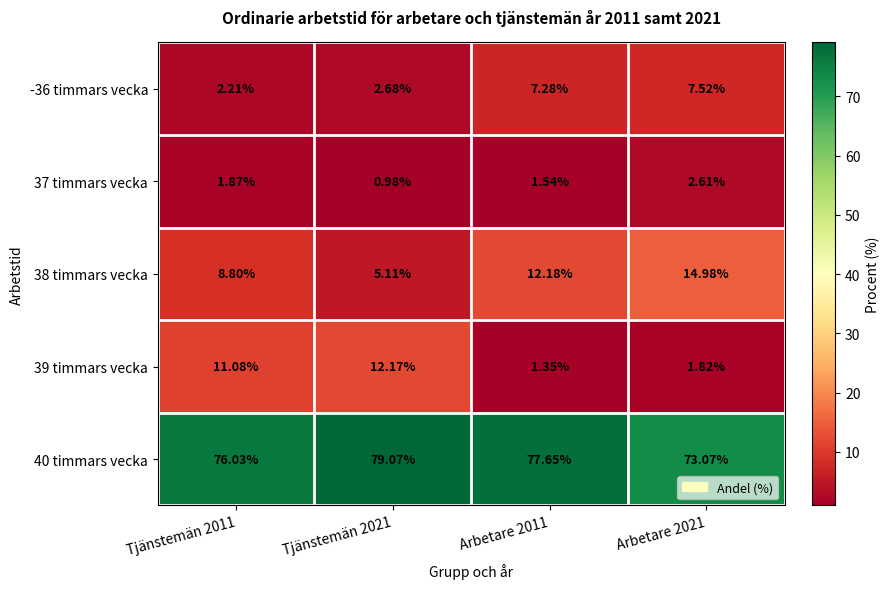

Is the value of 40 timmars vecka at Arbetare 2021 greater than the value of 37 timmars vecka at Arbetare 2021?

Yes